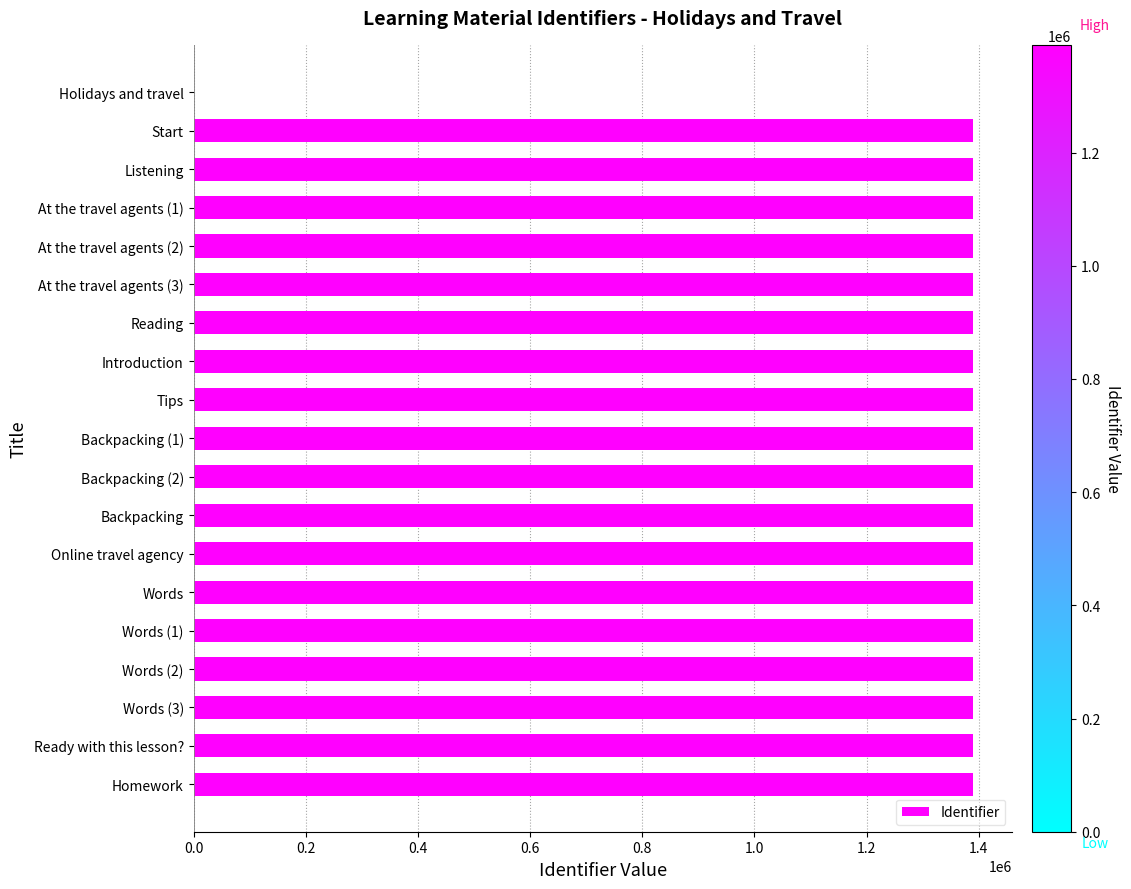

The value at Ready with this lesson? is 1390308. True or false?

True